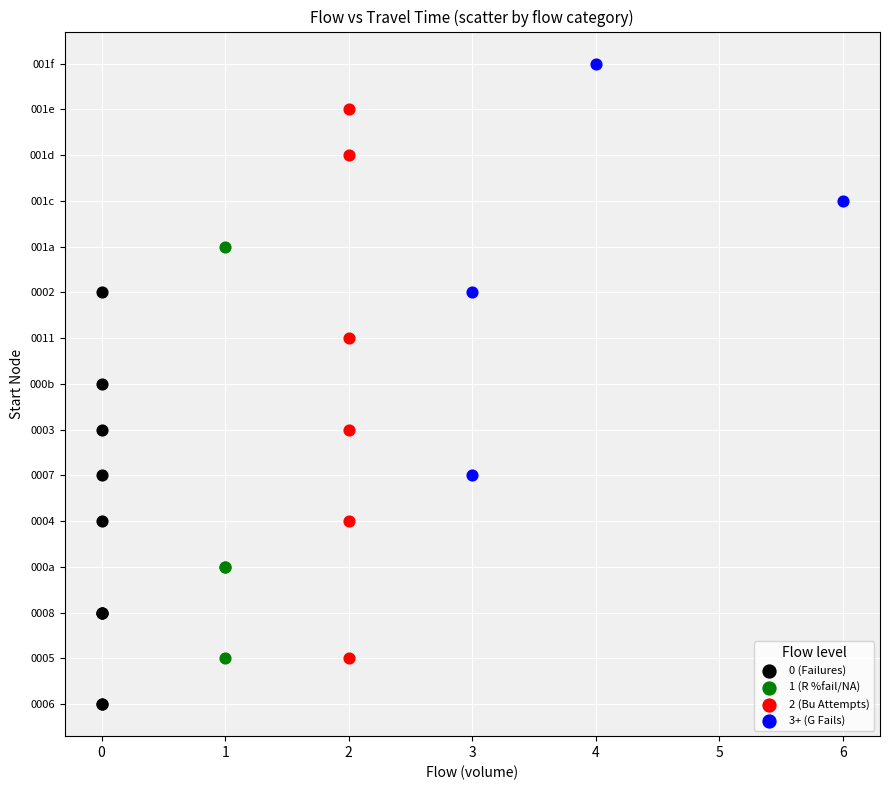

What are all the series names shown in the legend?

0 (Failures), 1 (R %fail/NA), 2 (Bu Attempts), 3+ (G Fails)